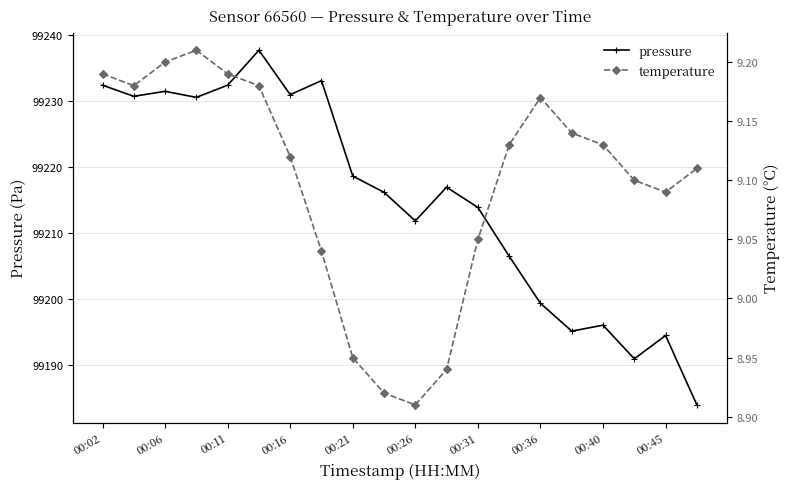

What is the average value of the temperature series?

9.1